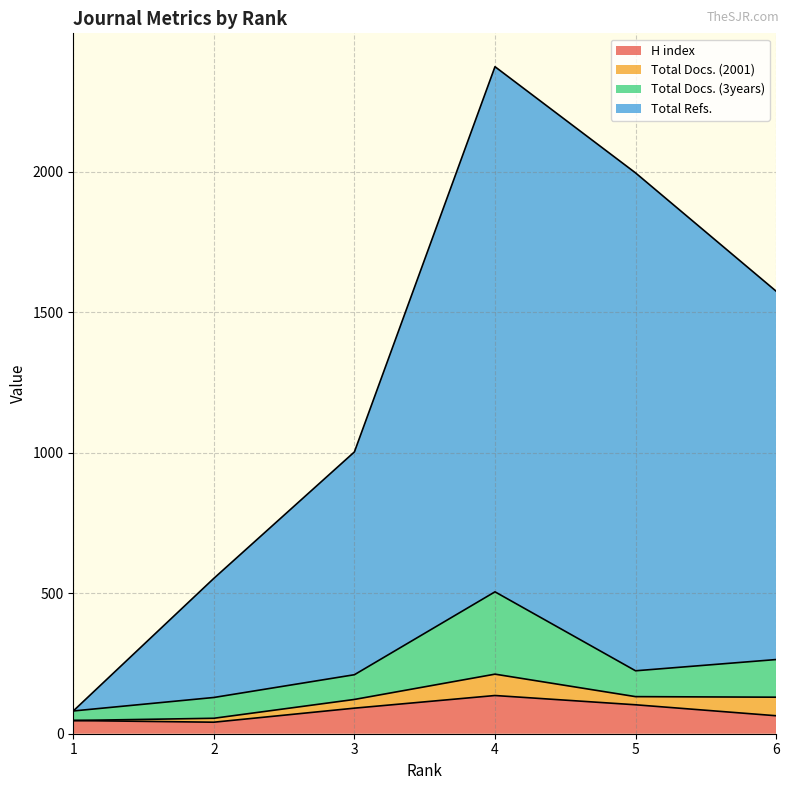

What are all the series names shown in the legend?

H index, Total Docs. (2001), Total Docs. (3years), Total Refs.